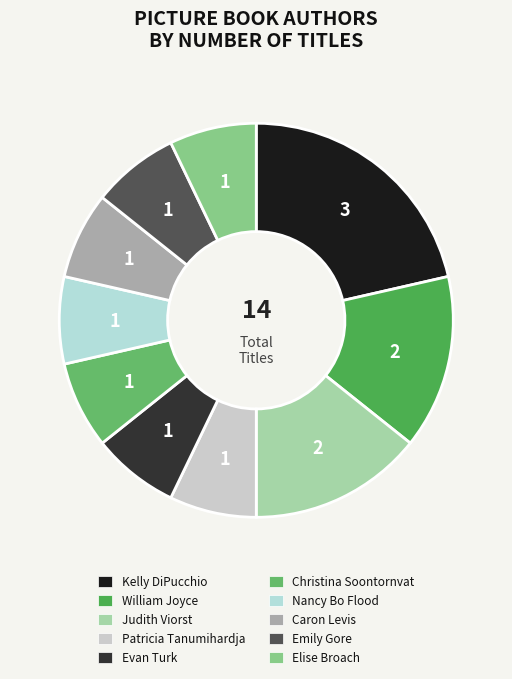

Count the number of slices in the pie.

10